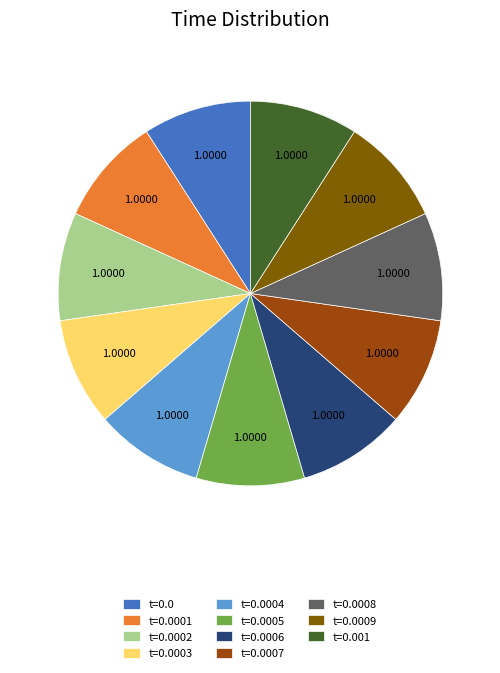

Is there a majority slice in this chart?

No